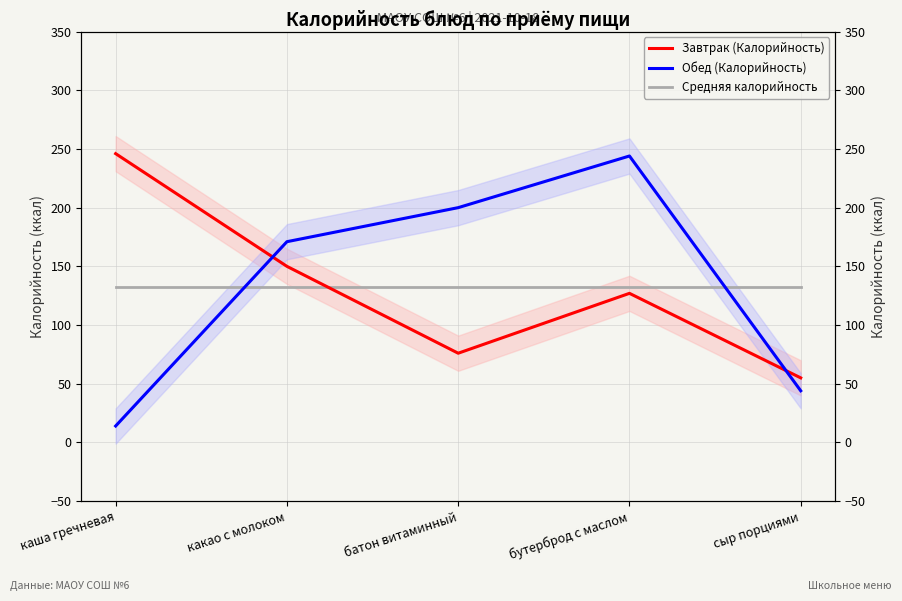

Does the chart have visible grid lines?

Yes